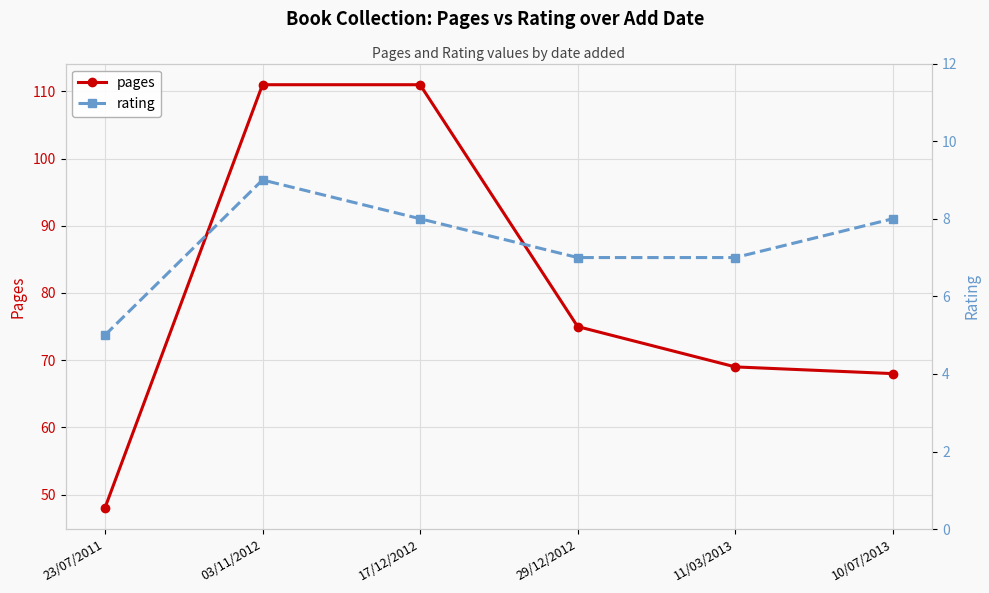

What are all the series names shown in the legend?

pages, rating